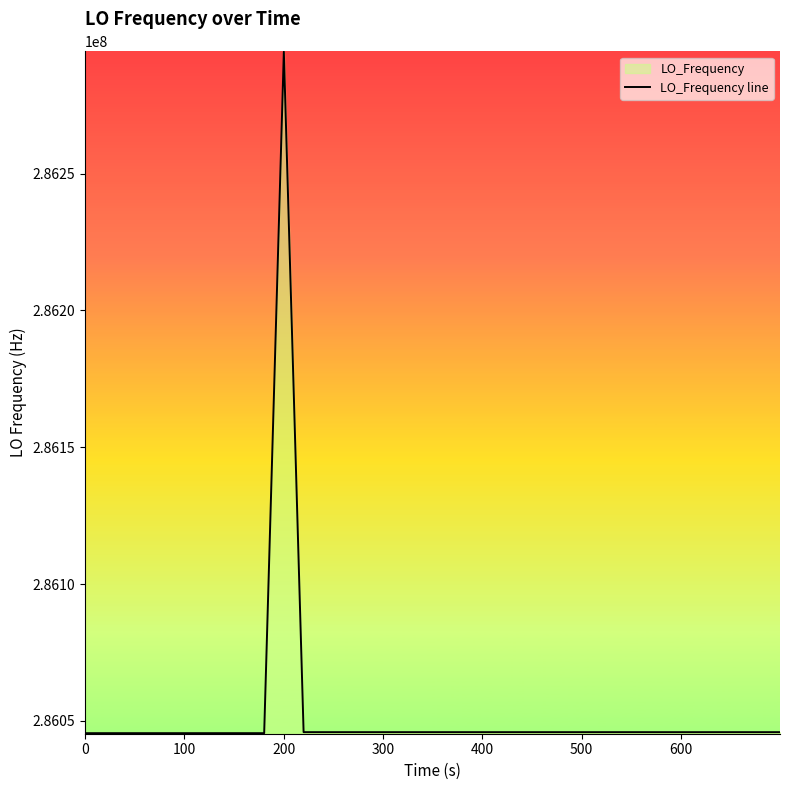

Reading left to right, extract all data points from this chart.

286045503.9	286045506.5	286045506.8	286045506.1	286045506.1	286045506.3	286045506.5	286045505.8	286045508.0	286045506.0	286045506.3	286294543.2	286045877.7	286045875.4	286045875.7	286045875.0	286045875.0	286045875.1	286045877.7	286045873.8	286045874.8	286045876.4	286045875.3	286045875.3	286045875.6	286045875.4	286045874.9	286045874.9	286045873.7	286045875.4	286045875.8	286045876.4	286045871.9	286045873.8	286045873.3	286045873.3	286045878.0	286045876.3	286045872.1	286045876.4